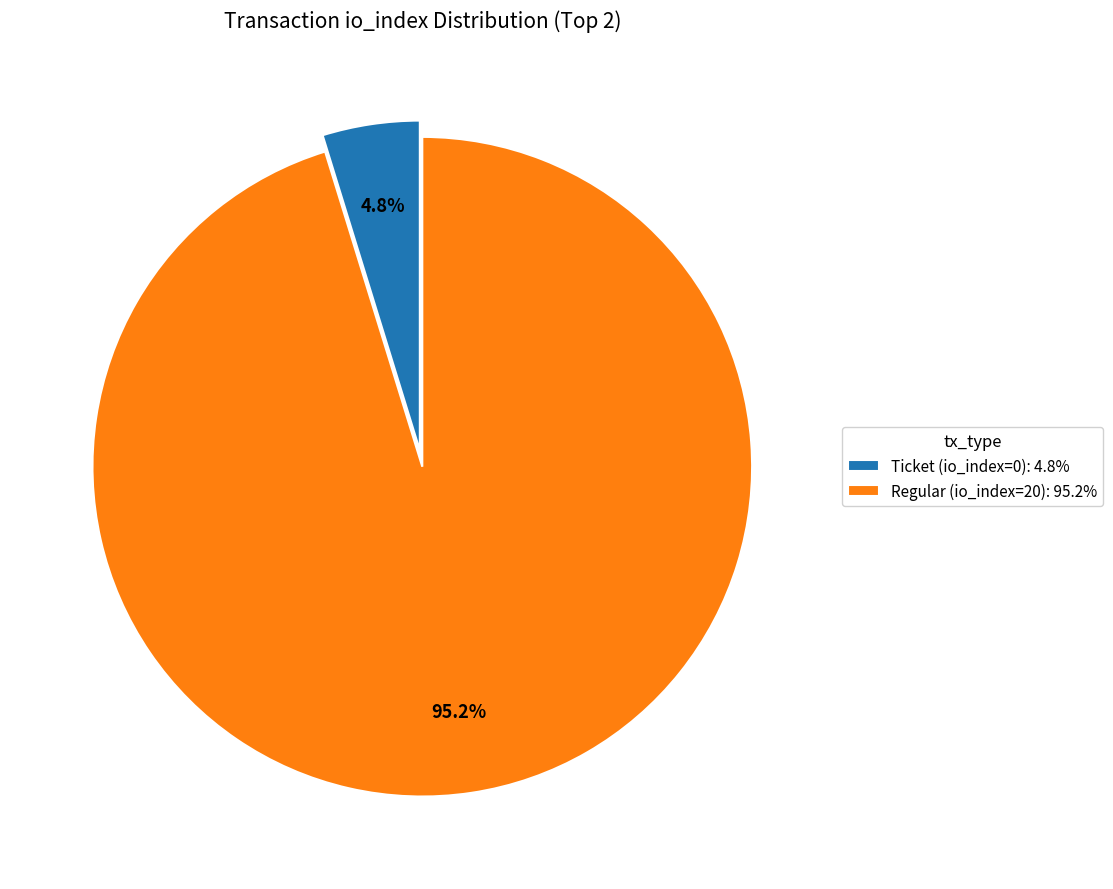

Which category has the biggest portion of the pie?

Regular (io_index=20)